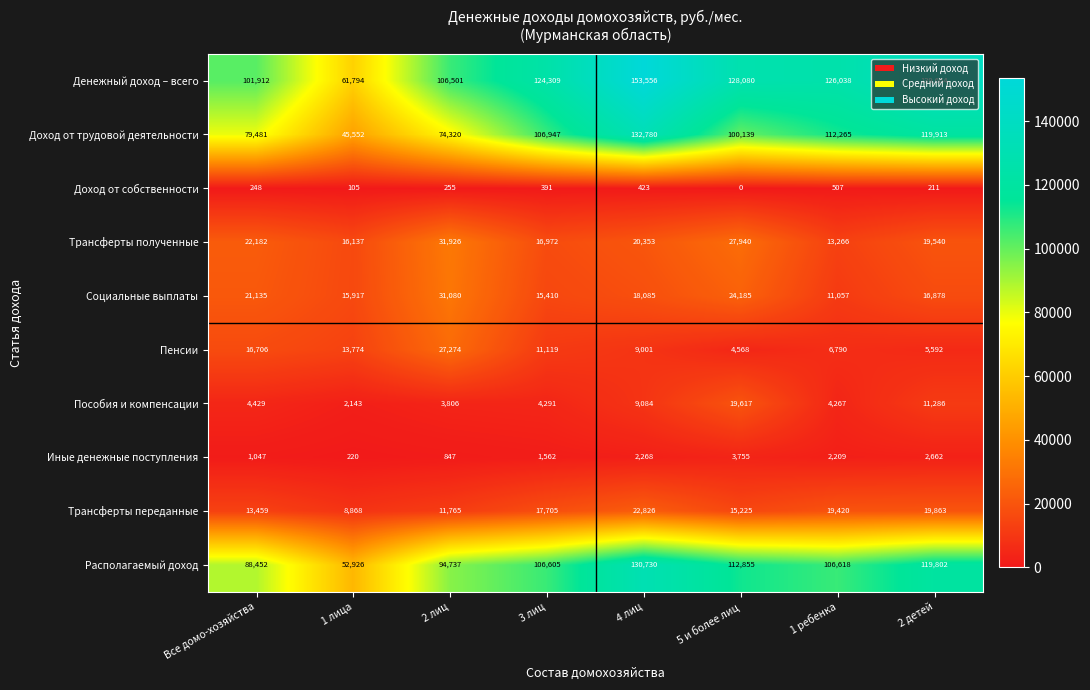

Which series has the largest total across all categories?

Денежный доход – всего